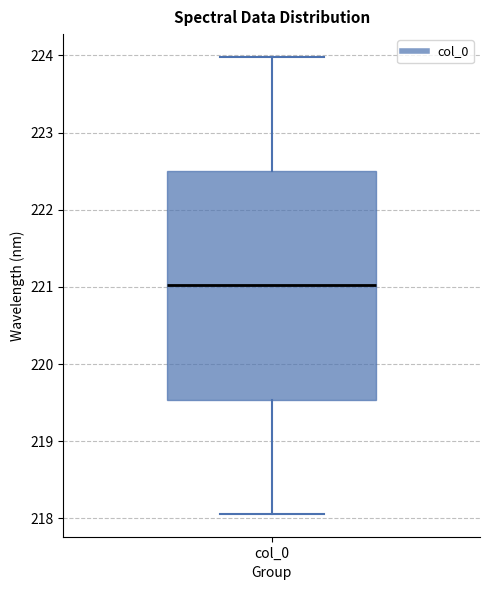

Where is the lower edge of the box for col_0 on the y-axis? The values are not printed on the chart, so give them approximately, as read against the axis.

219.5